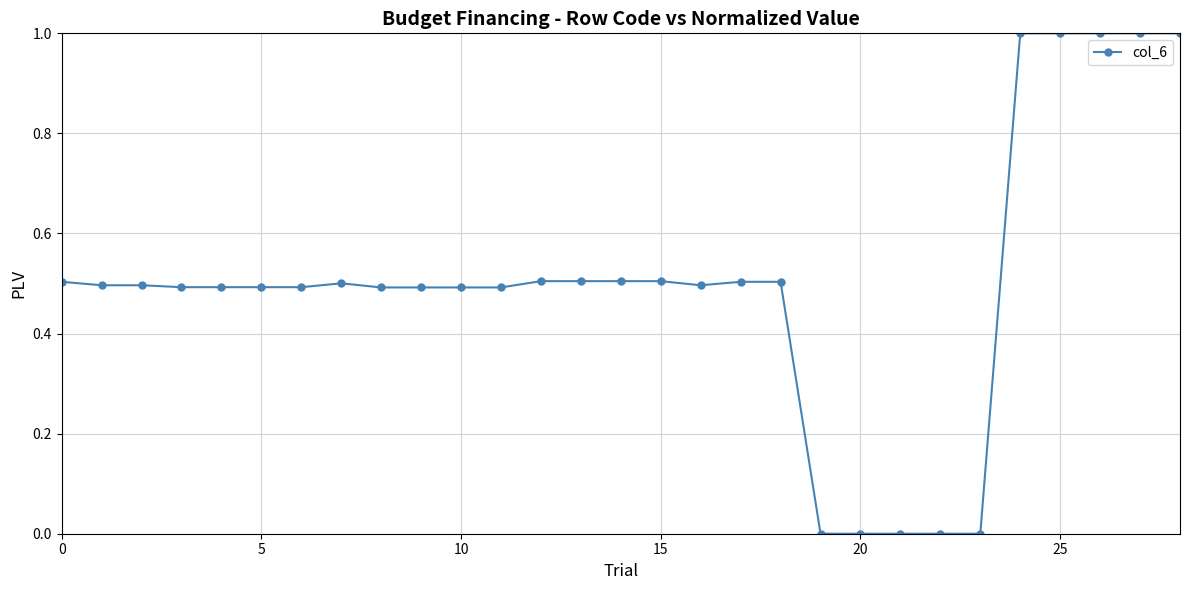

How many lines are shown in the chart?

1